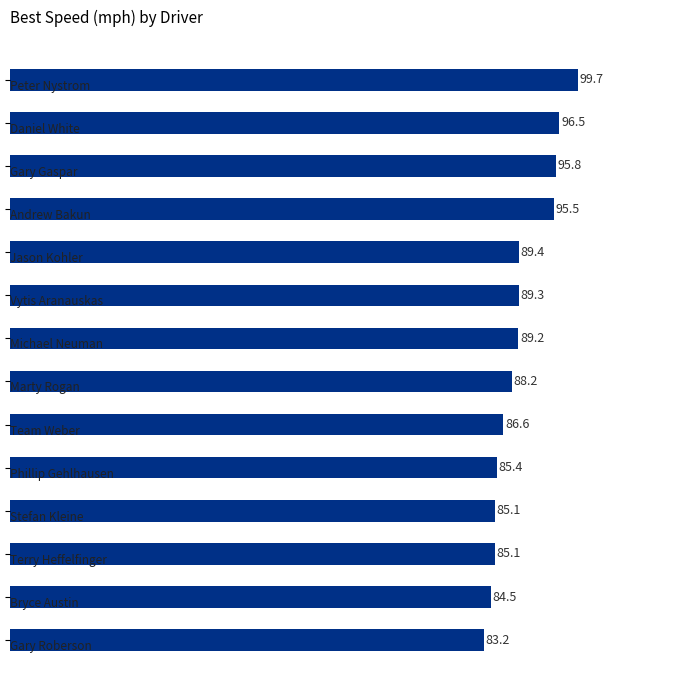

Reading top to bottom, extract all data points from this chart.

99.7	96.5	95.8	95.5	89.4	89.3	89.2	88.2	86.6	85.4	85.1	85.1	84.5	83.2